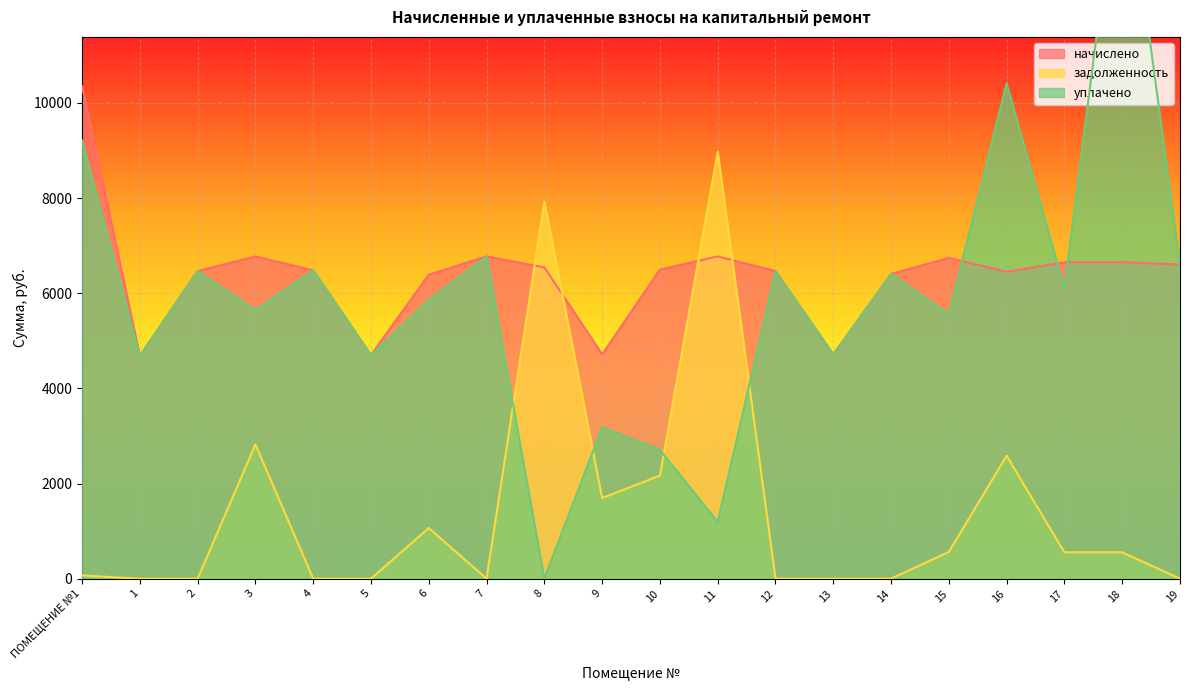

Rank the categories by задолженность value from highest to lowest.

11, 8, 3, 16, 10, 9, 6, 15, 17, 18, ПОМЕЩЕНИЕ №1, 1, 2, 4, 5, 7, 12, 13, 14, 19